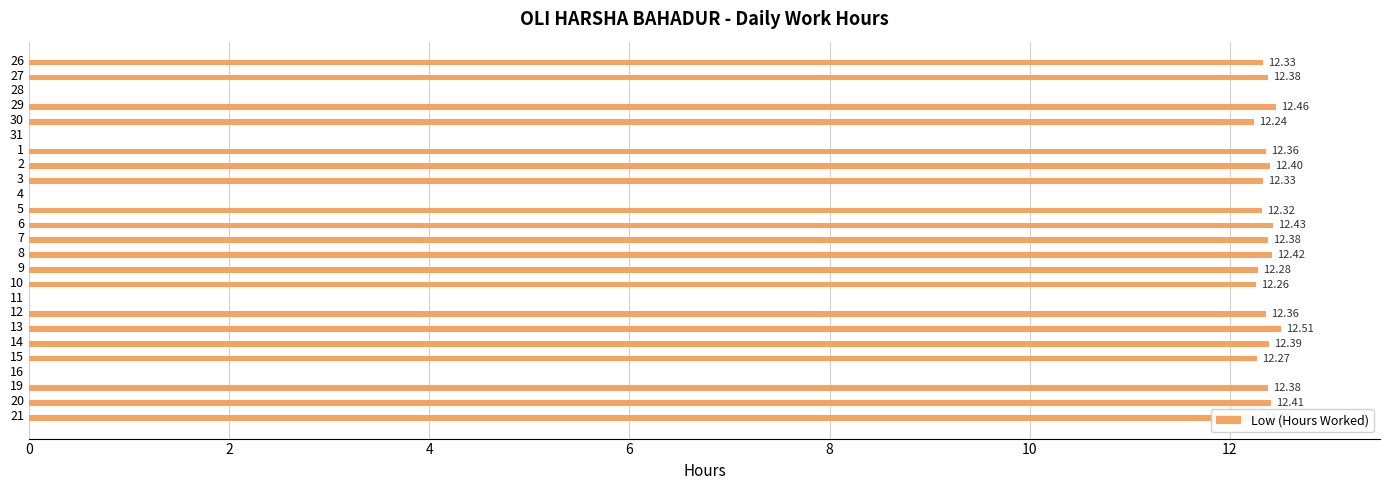

What is the change in value from 16 to 20?

+12.4